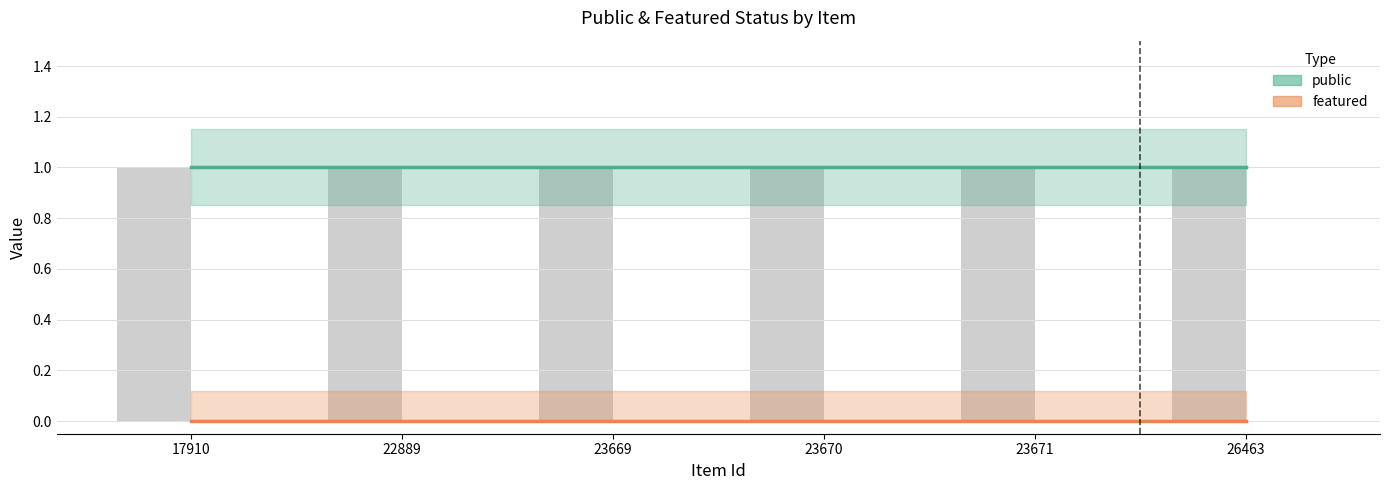

What are all the series names shown in the legend?

public, featured